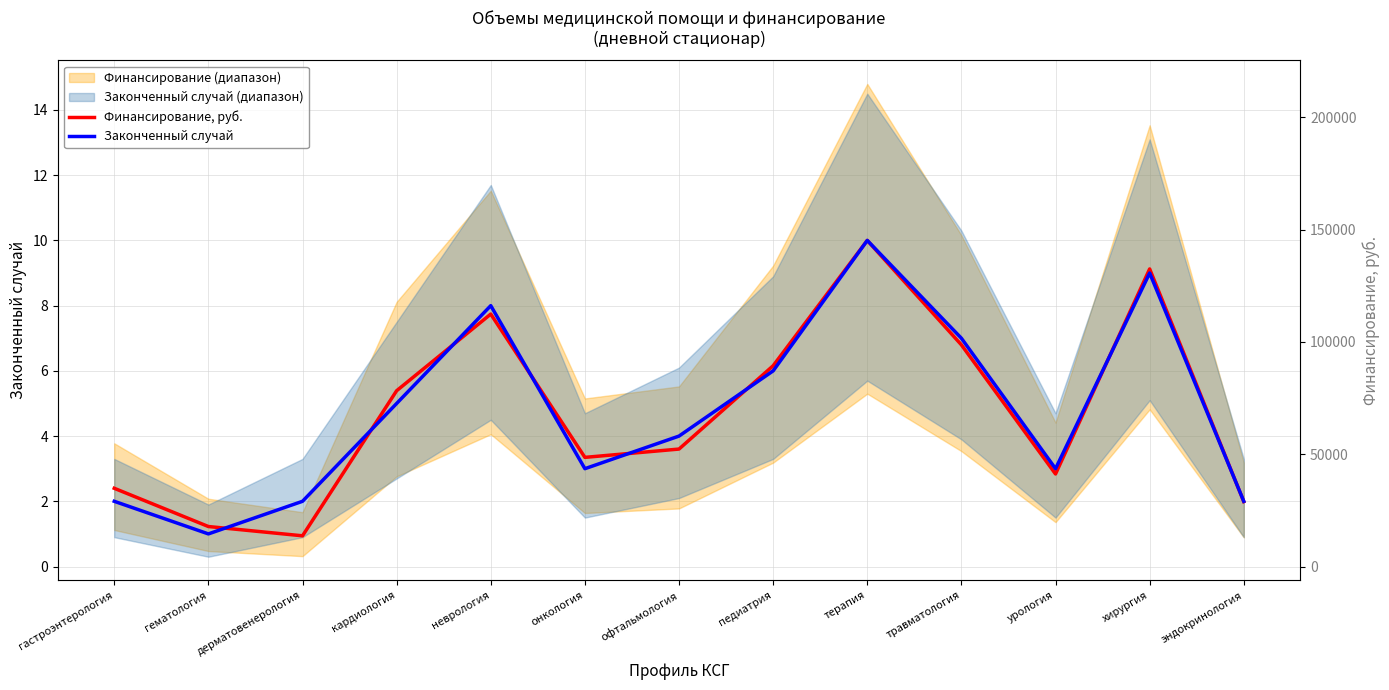

Which series changed the most between гематология and неврология?

Законченный случай